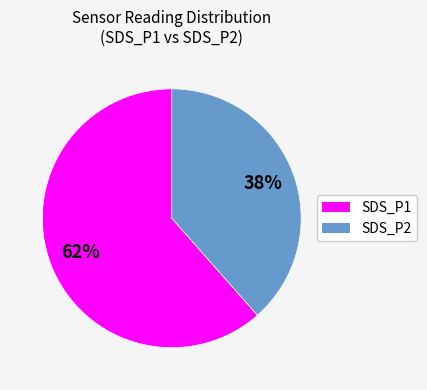

Approximately how many times larger is the value at SDS_P1 compared to SDS_P2?

1.6